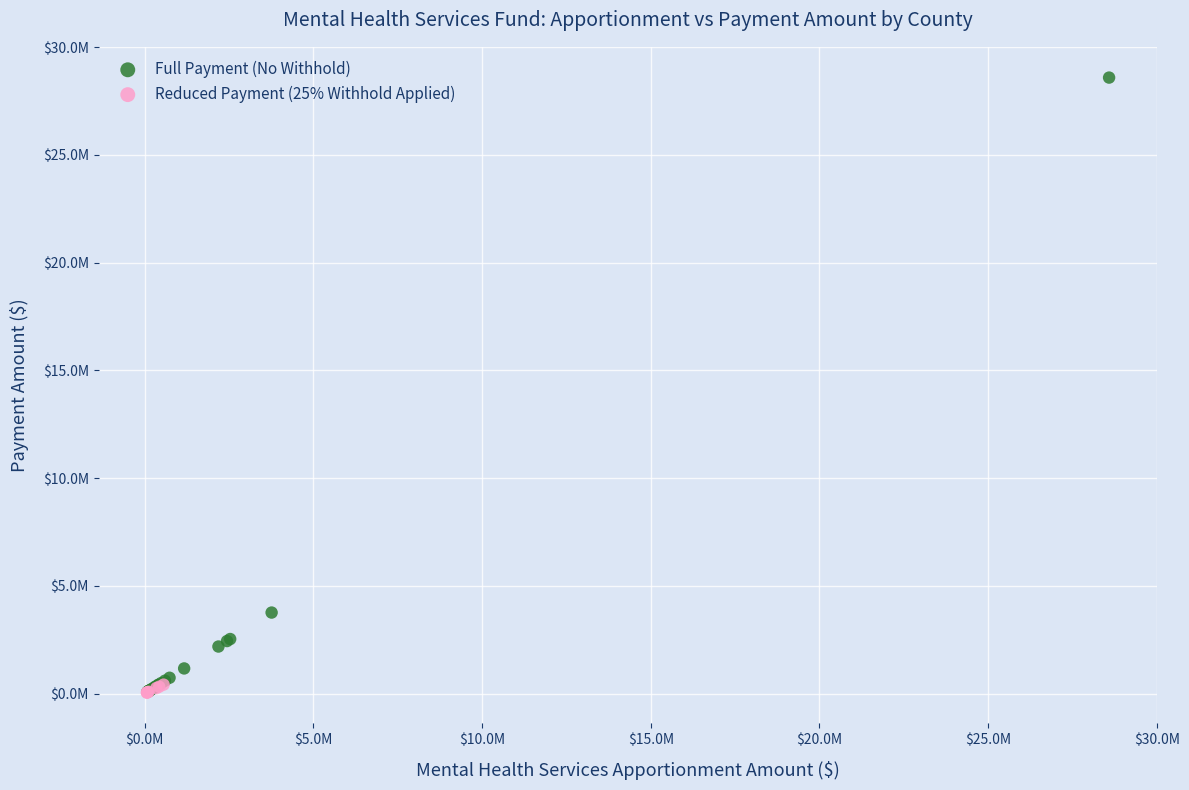

What are all the series names shown in the legend?

Full Payment (No Withhold), Reduced Payment (25% Withhold Applied)